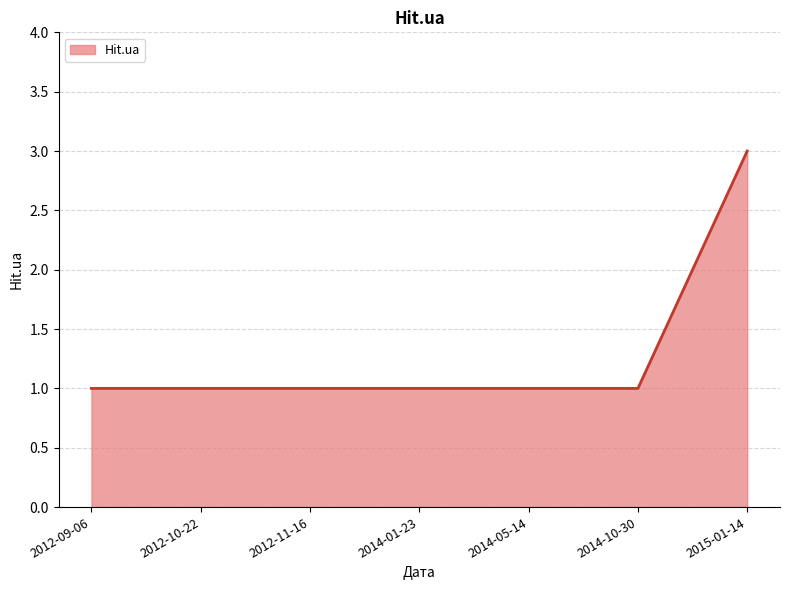

Does the chart display data point markers on the line(s)?

No